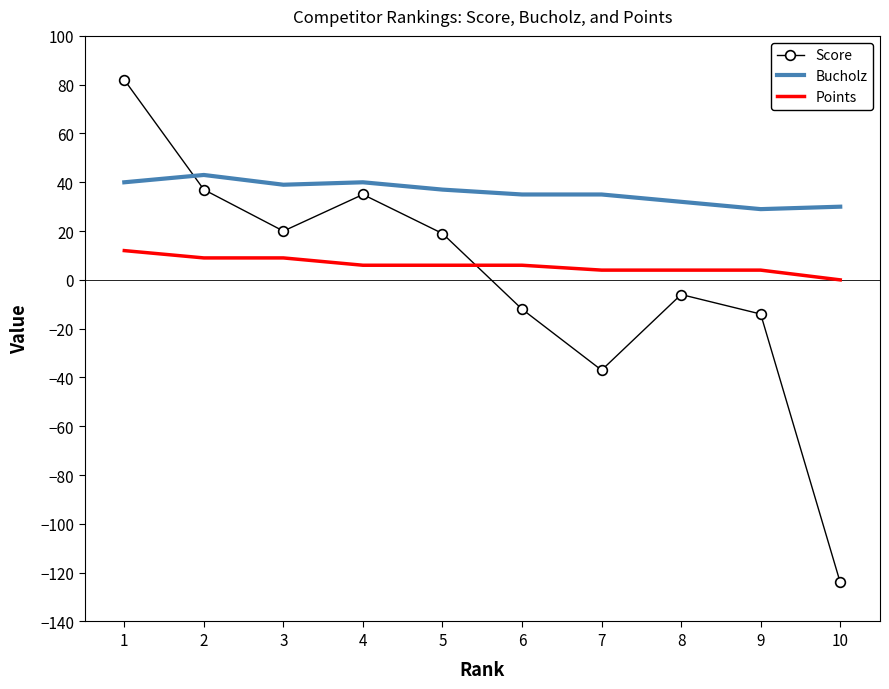

Between 5 and 10, which series saw the biggest shift?

Score